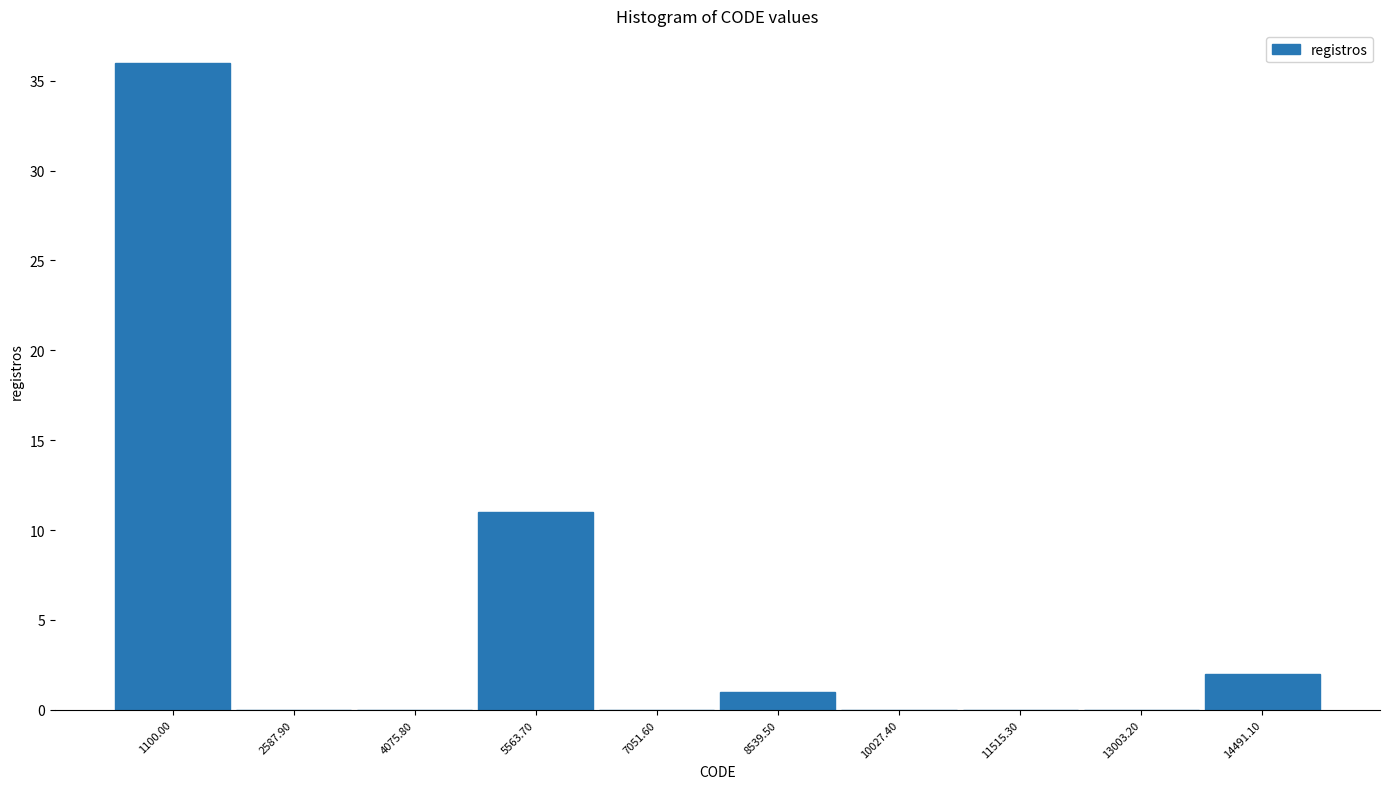

Reading right to left, list all the values displayed in this chart.

14491.10=2	13003.20=0	11515.30=0	10027.40=0	8539.50=1	7051.60=0	5563.70=11	4075.80=0	2587.90=0	1100.00=36